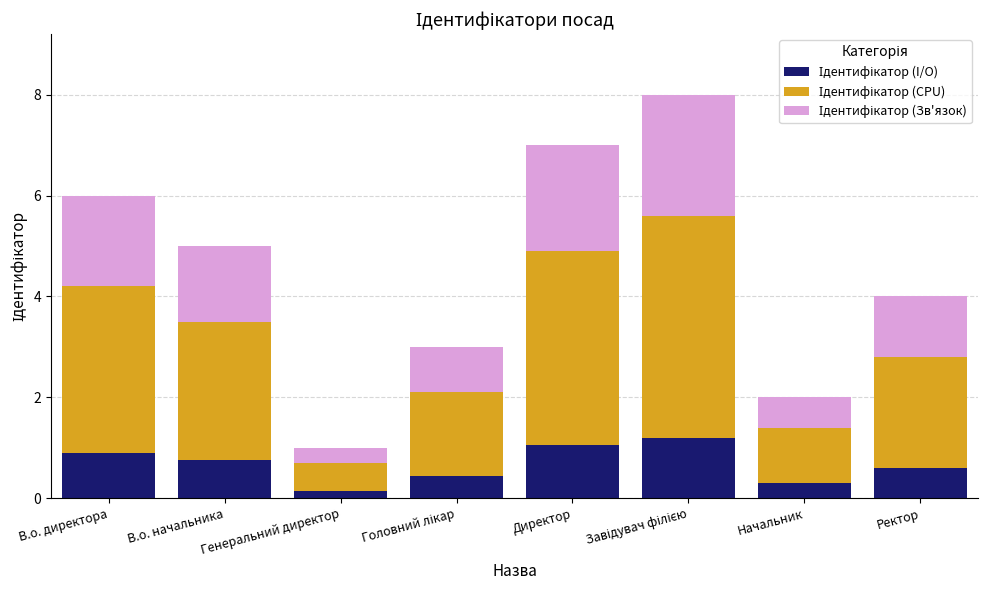

How many bars are there in total?

8